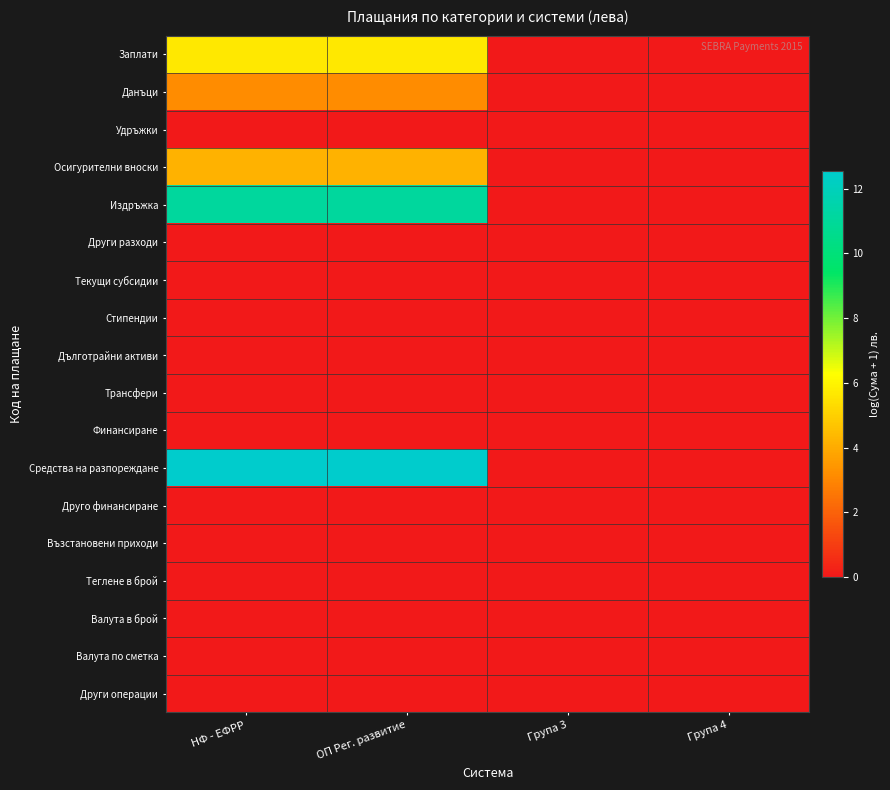

What is the difference between the highest and lowest values at НФ - ЕФРР?

12.5